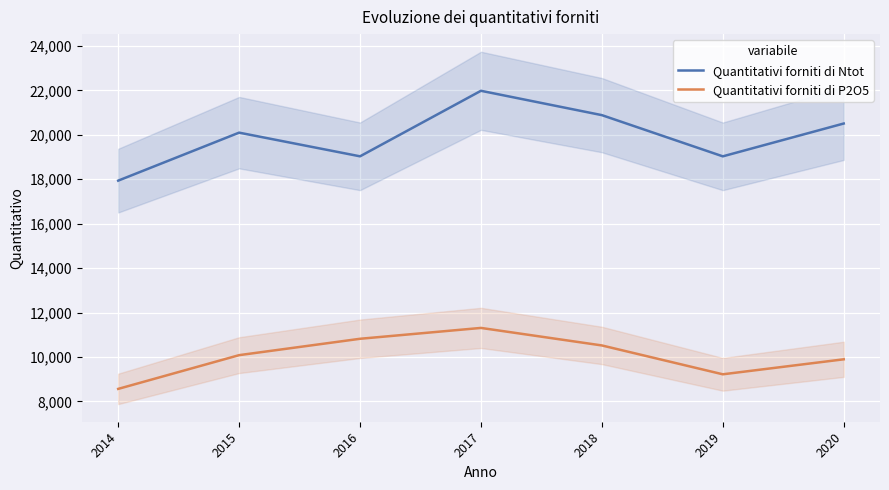

What is the value of the Quantitativi forniti di Ntot point at the 1st from the left?

17938